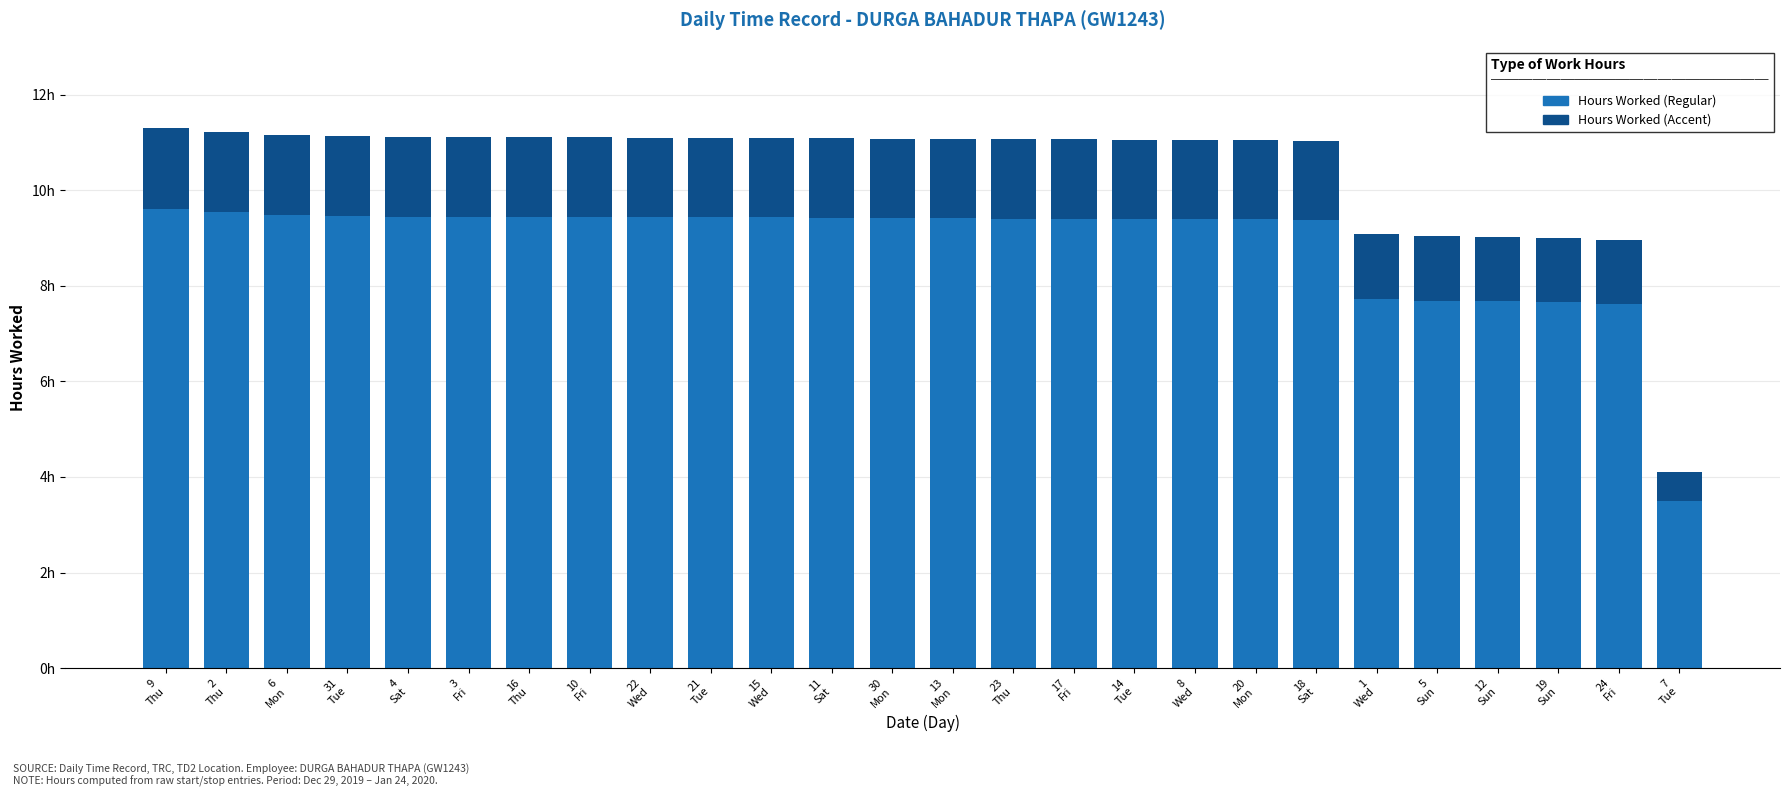

The value of Hours Worked (Accent) at 20
Mon is 2.9. True or false?

False